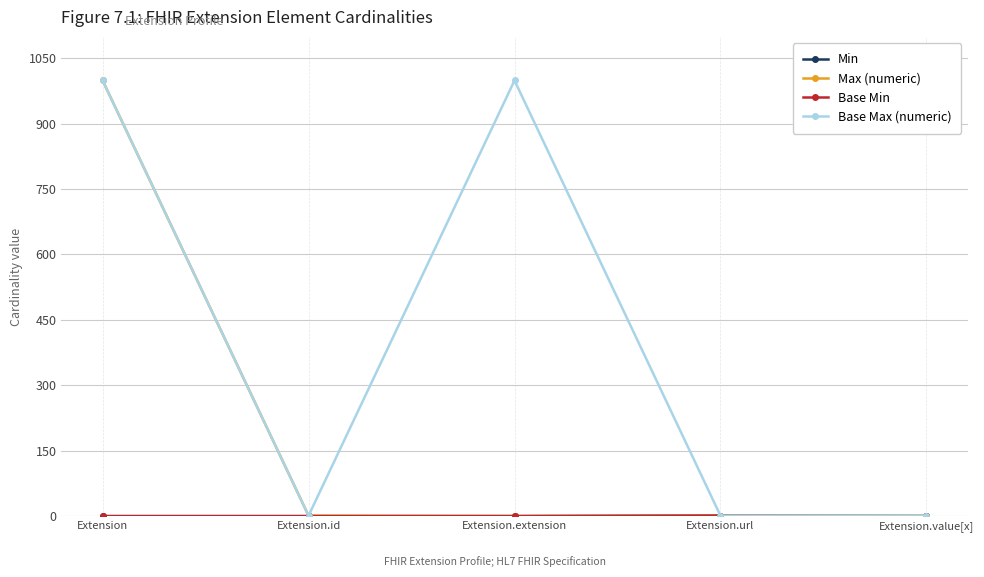

Does the chart have visible grid lines?

Yes